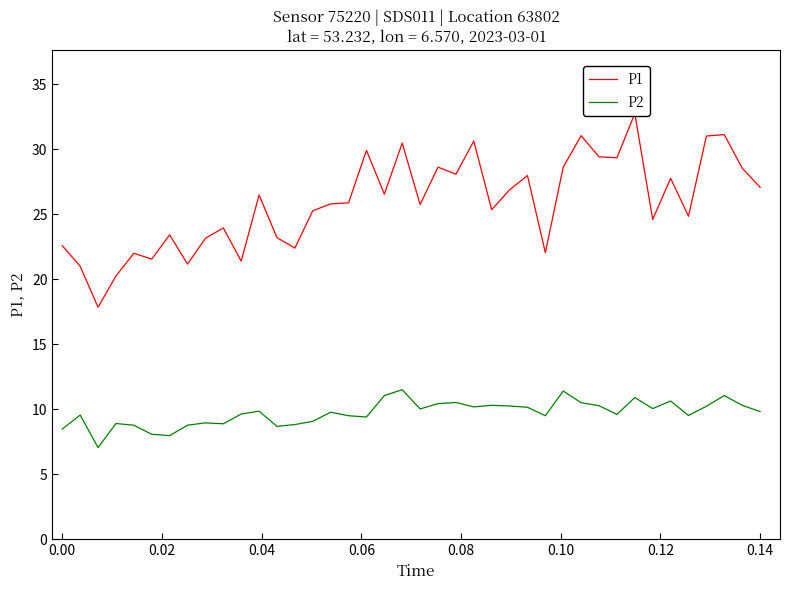

What is the highest value of the P2 series?

11.5